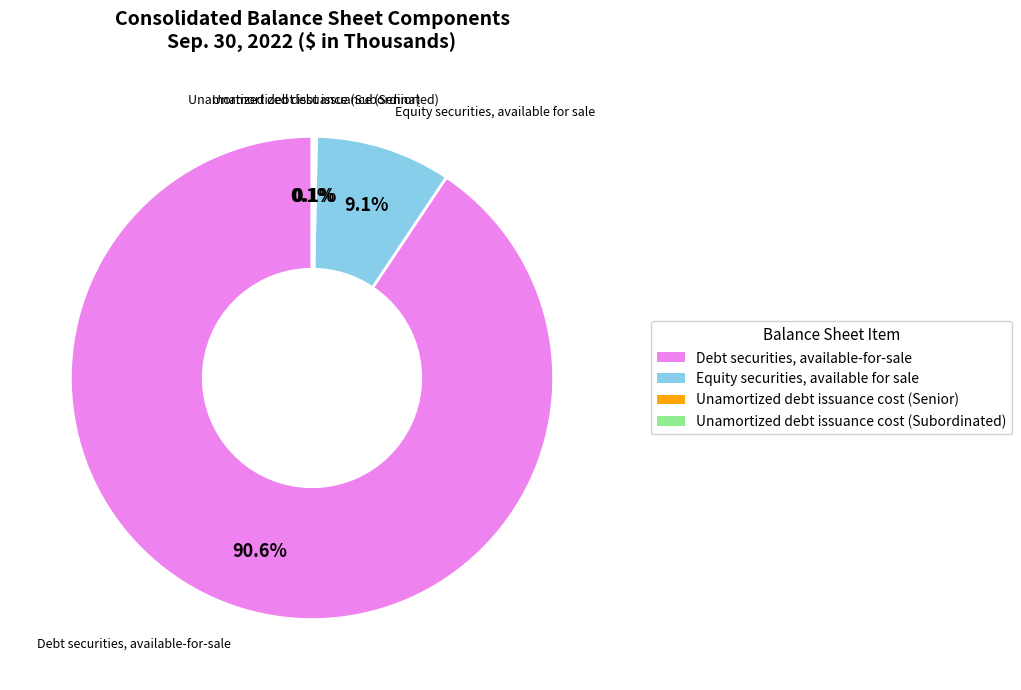

Which slice represents more than half of the pie?

Debt securities, available-for-sale